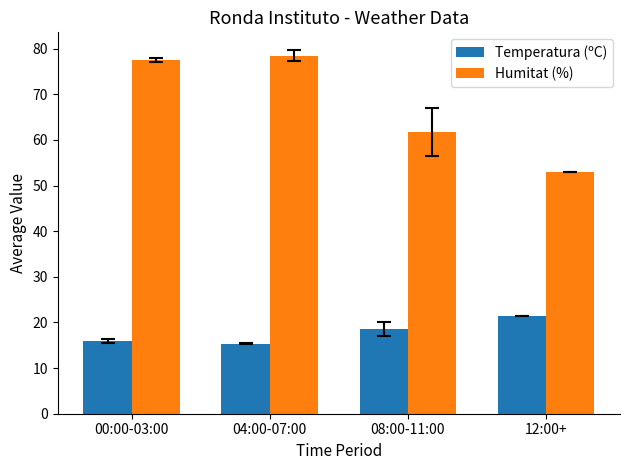

How many bars are there in total?

8